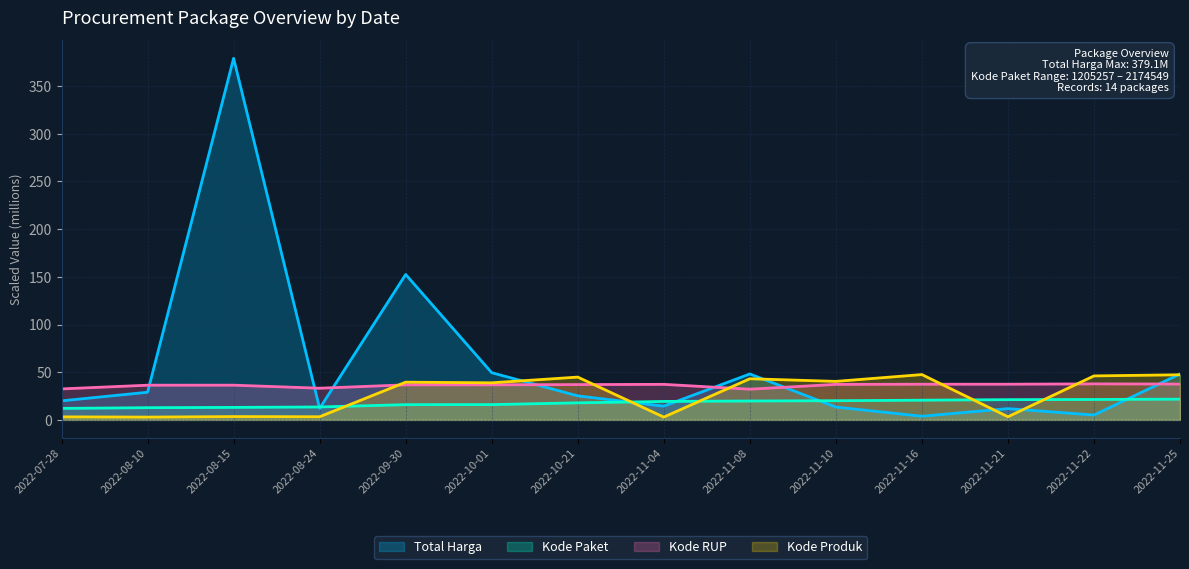

What value does the Kode RUP series have at 2022-08-24?

33.2